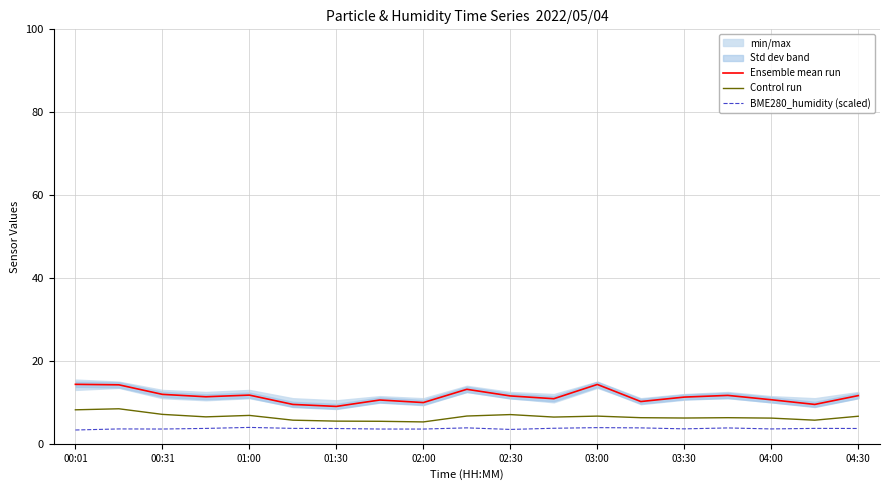

What is the maximum value for Control run?

8.4